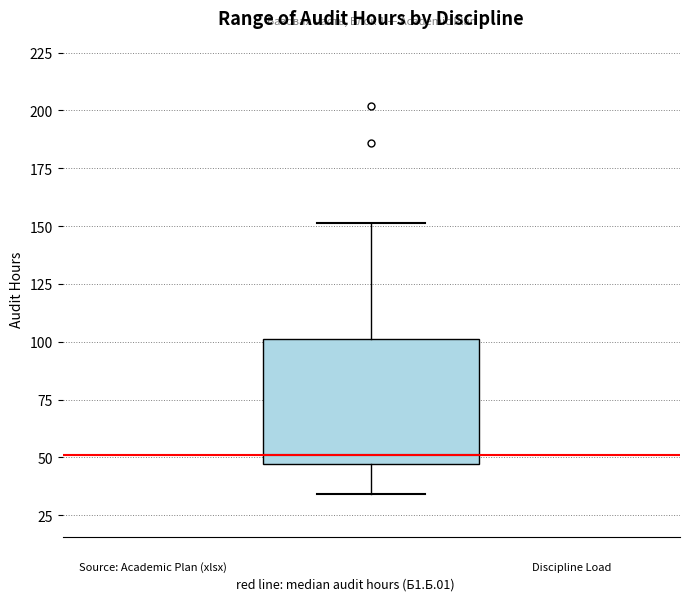

Read this box plot against the y-axis: the position of the median line, the range covered by the box, and the ends of both whiskers. The values are not printed on the chart, so give them approximately, as read against the axis.

median 50, box 45 to 100, whiskers 35 to 150